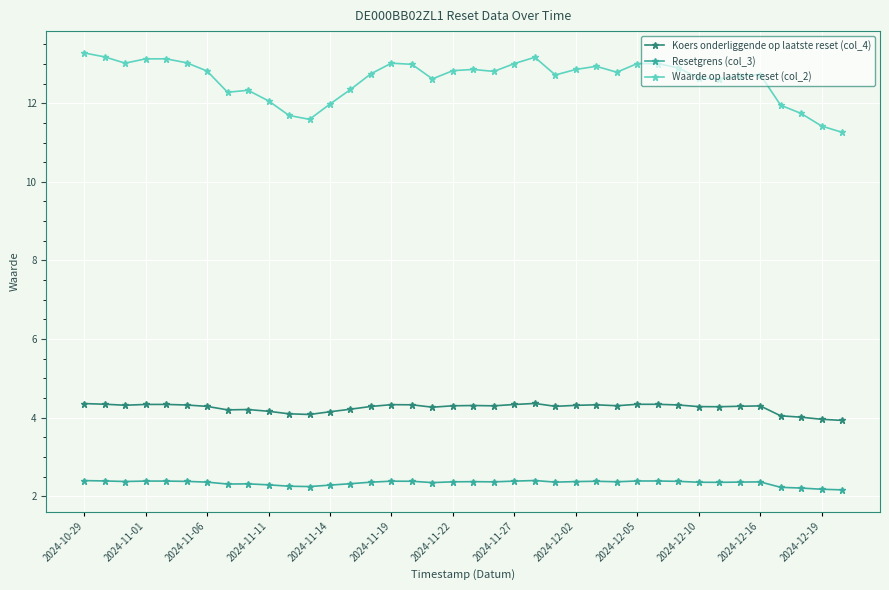

What is the difference between the maximum and minimum values in the Koers onderliggende op laatste reset (col_4) series?

0.4